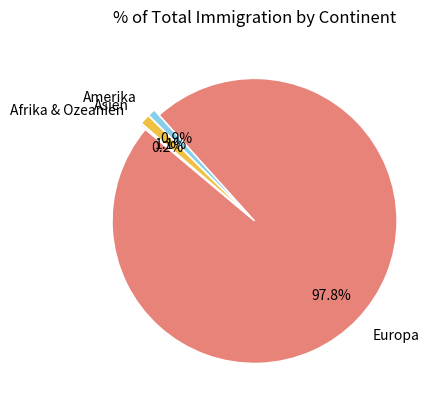

Is there a majority slice in this chart?

Yes